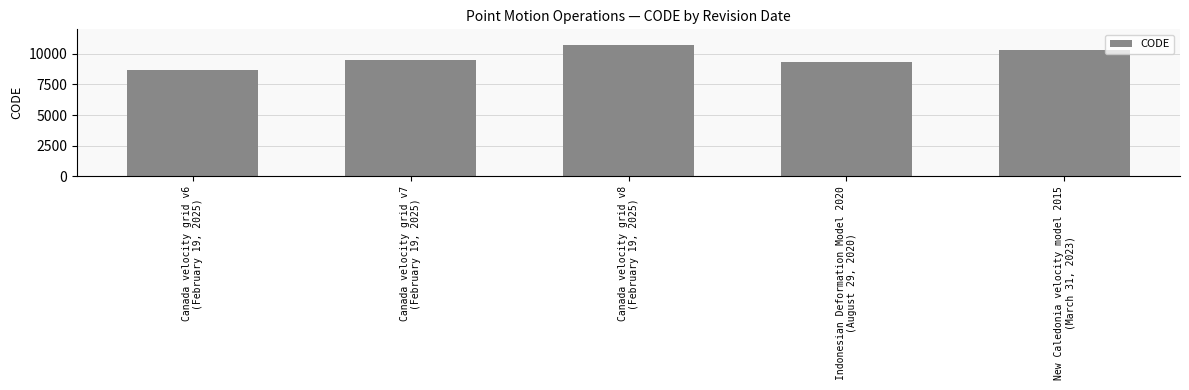

Rank the categories by value from highest to lowest.

Canada velocity grid v8
(February 19, 2025), New Caledonia velocity model 2015
(March 31, 2023), Canada velocity grid v7
(February 19, 2025), Indonesian Deformation Model 2020
(August 29, 2020), Canada velocity grid v6
(February 19, 2025)